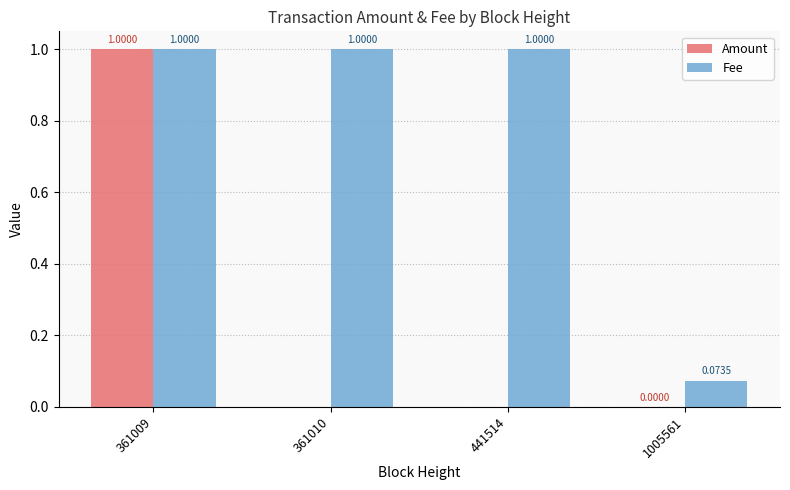

What is the sum of all Fee values?

3.1